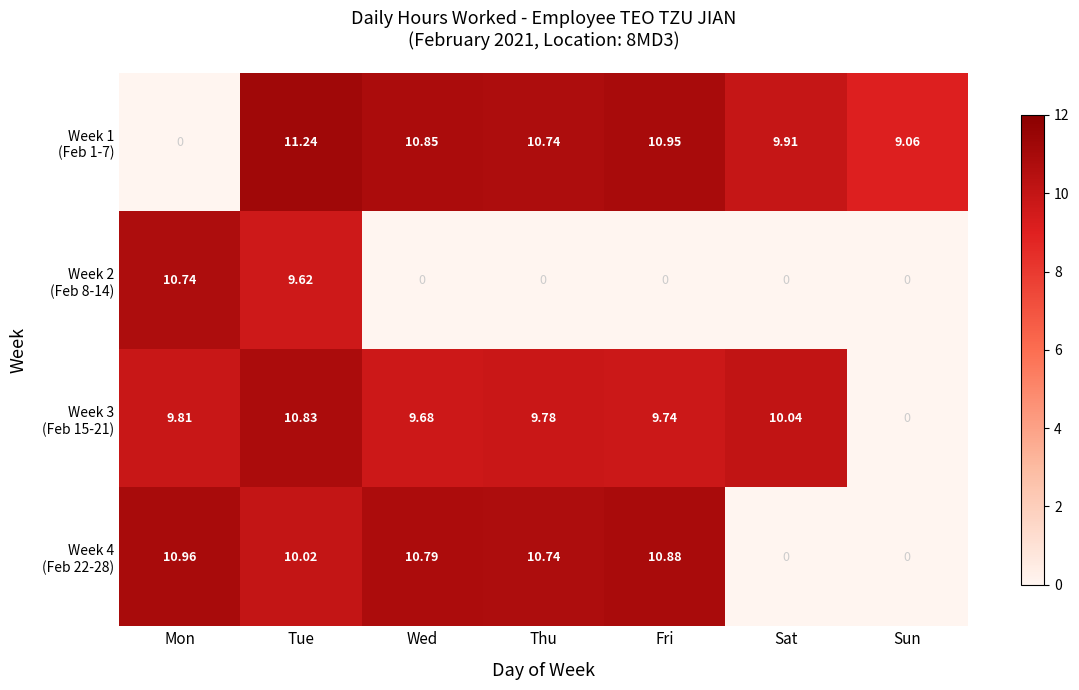

Which category has the highest value across all series?

Tue